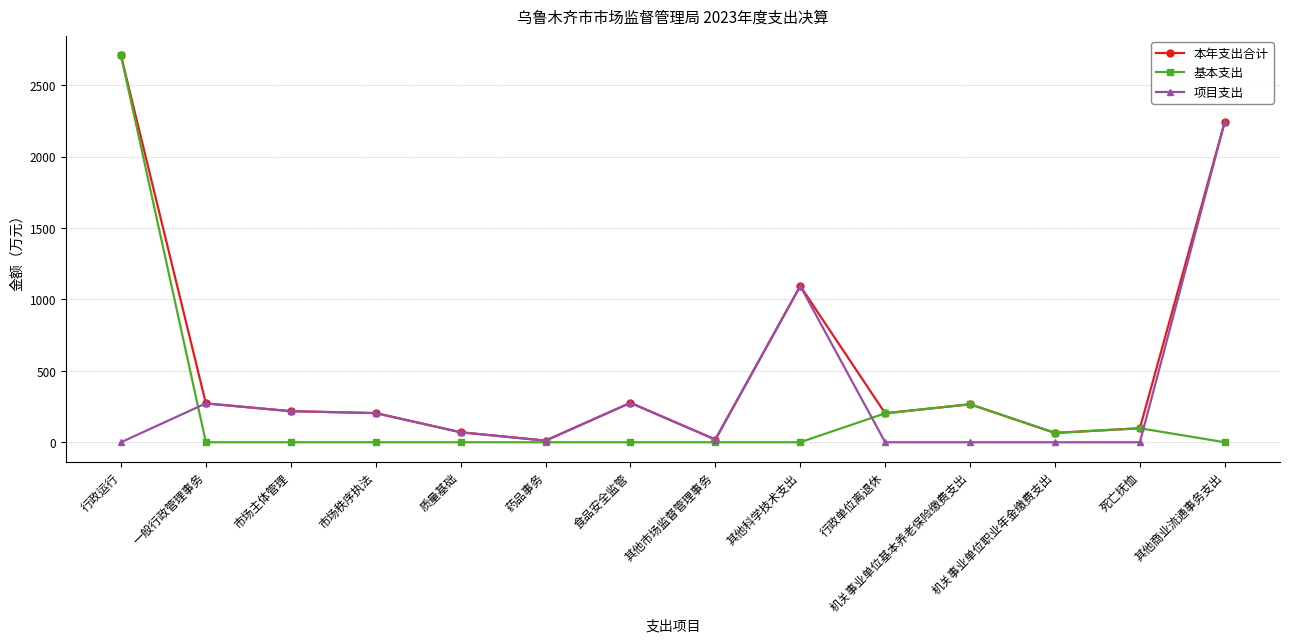

What are all the series names shown in the legend?

本年支出合计, 基本支出, 项目支出